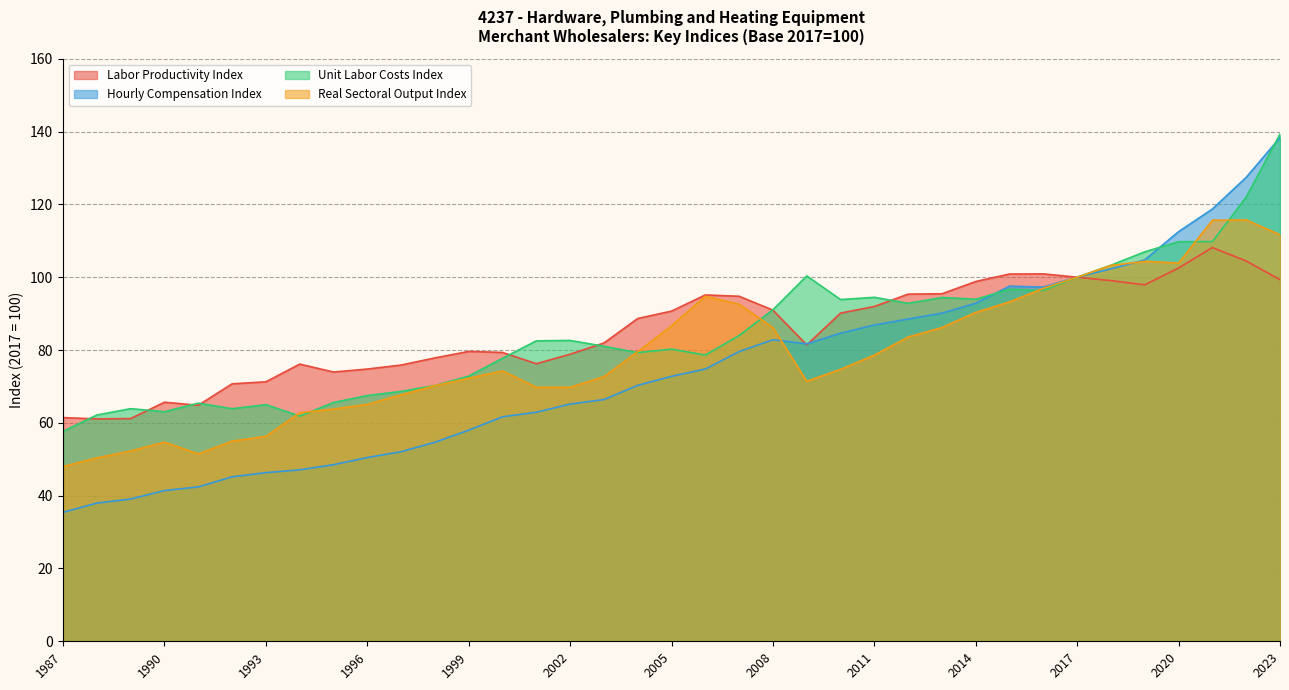

How many distinct data groups are displayed?

4